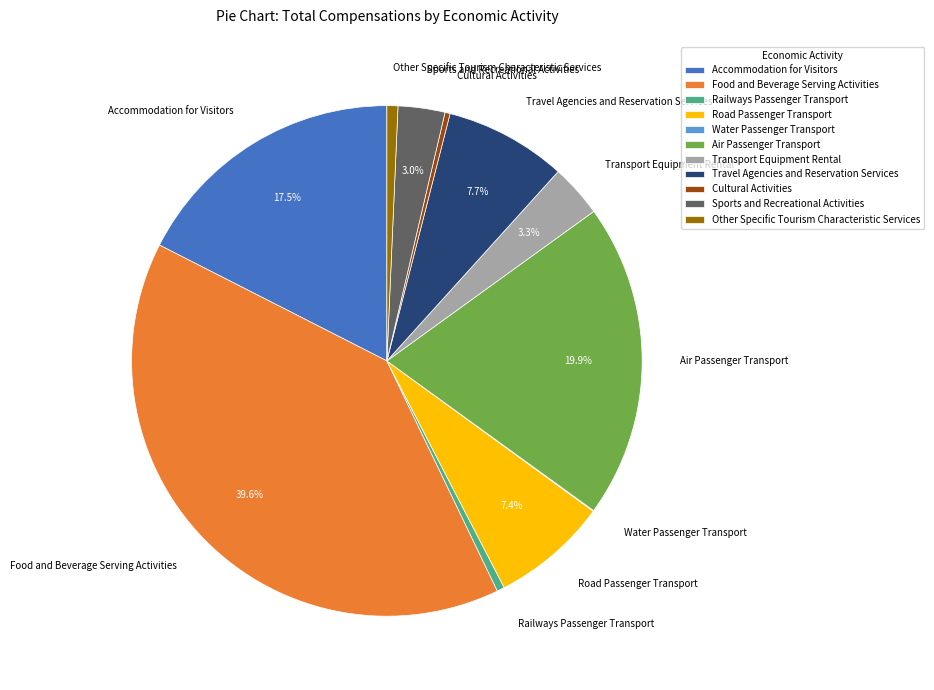

Which category has the biggest portion of the pie?

Food and Beverage Serving Activities